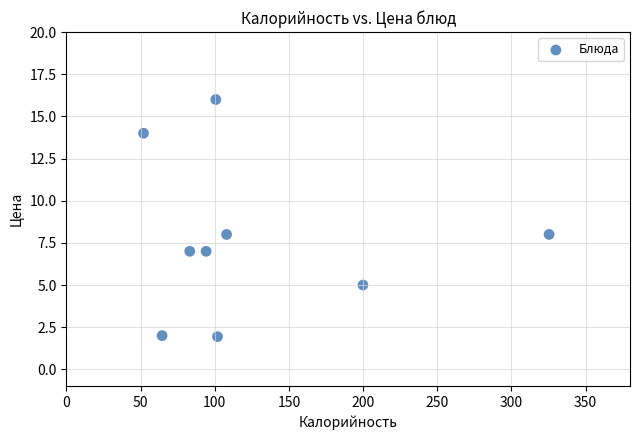

What is the average Y value?

7.7